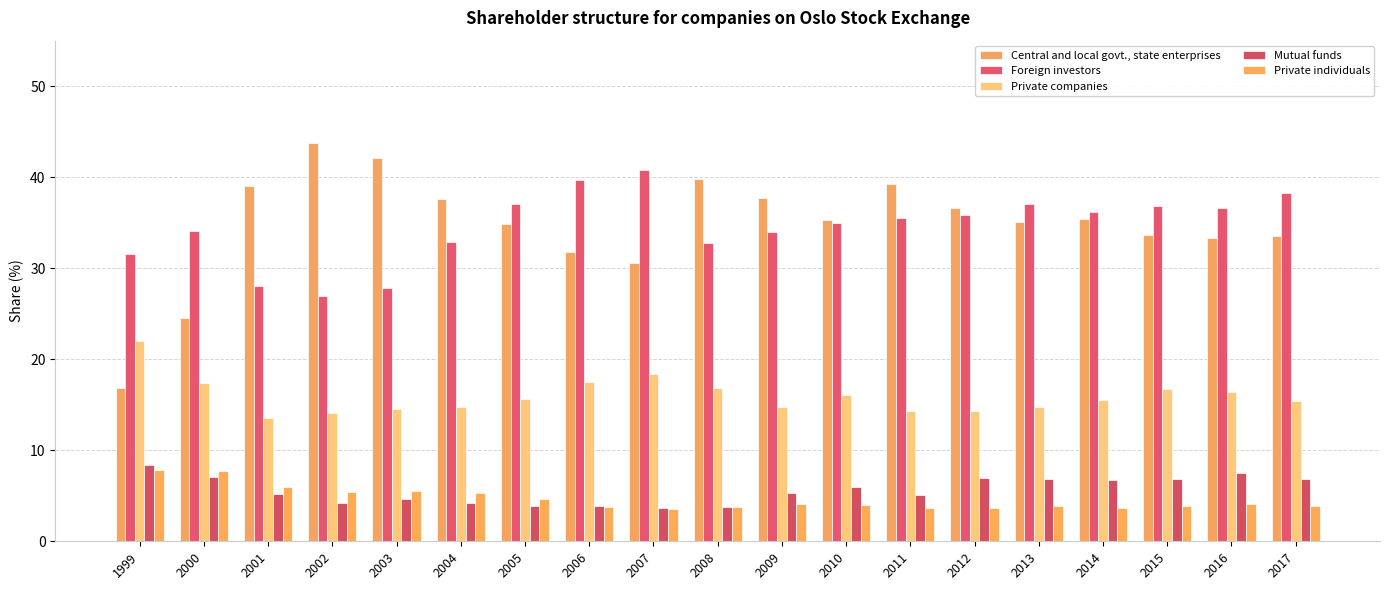

How many bars are there in total?

95